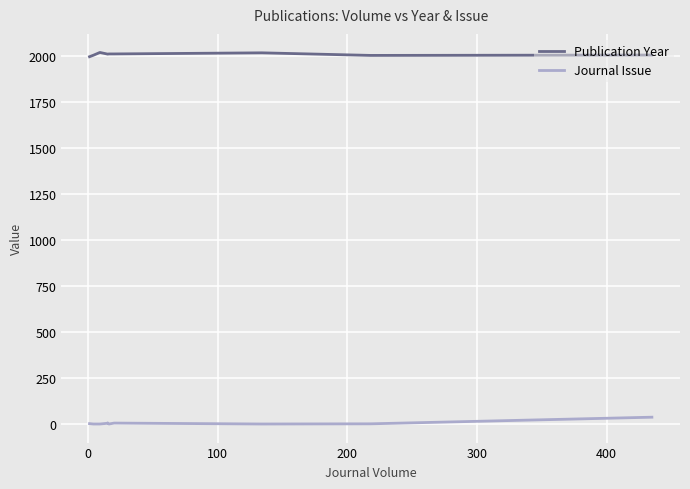

How many data points does each series have?

10